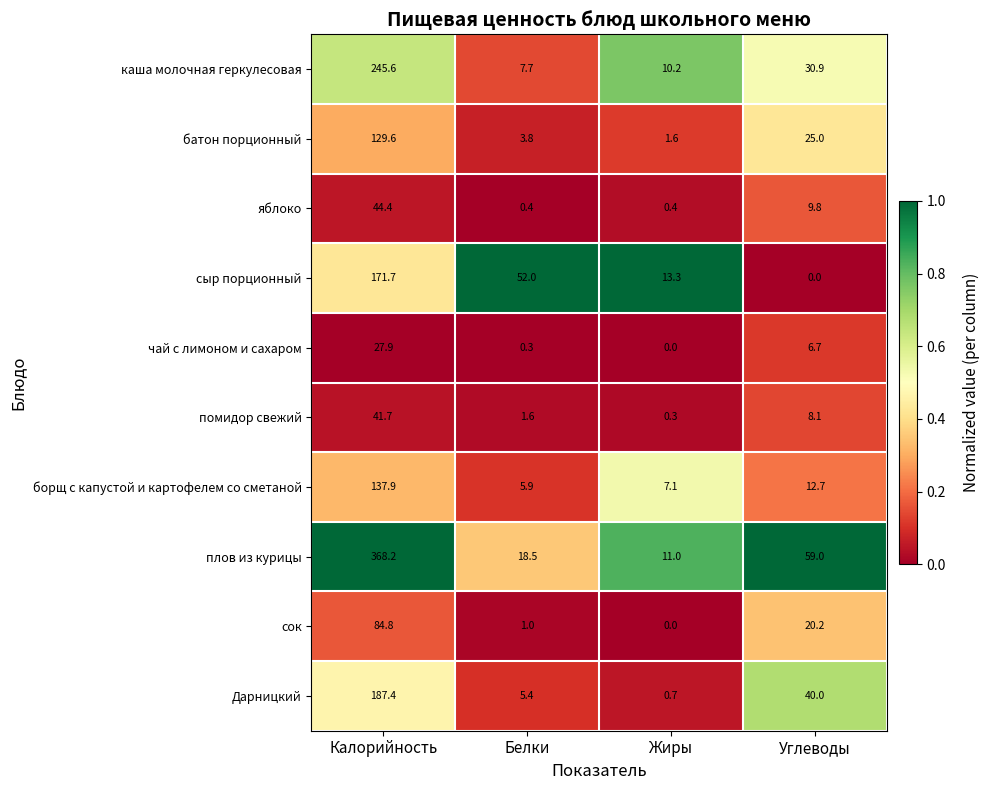

Where is батон порционный nearest to the value 65?

Углеводы